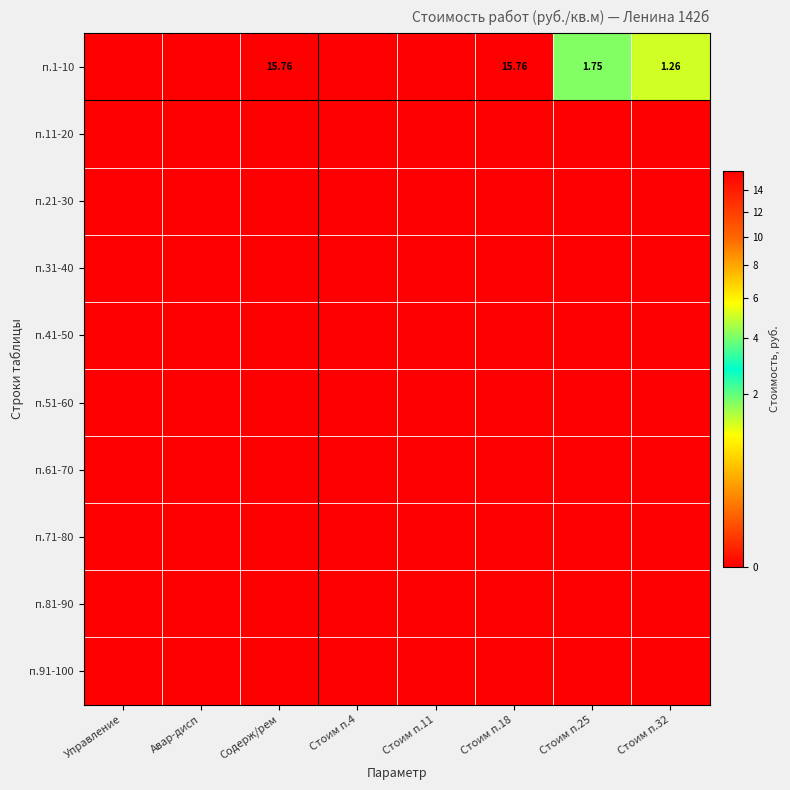

How many distinct data groups are displayed?

10